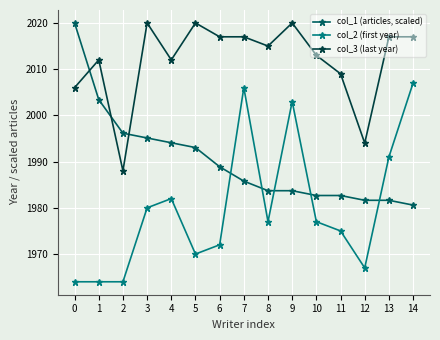

What is the total value across all series at 0?

5990.0